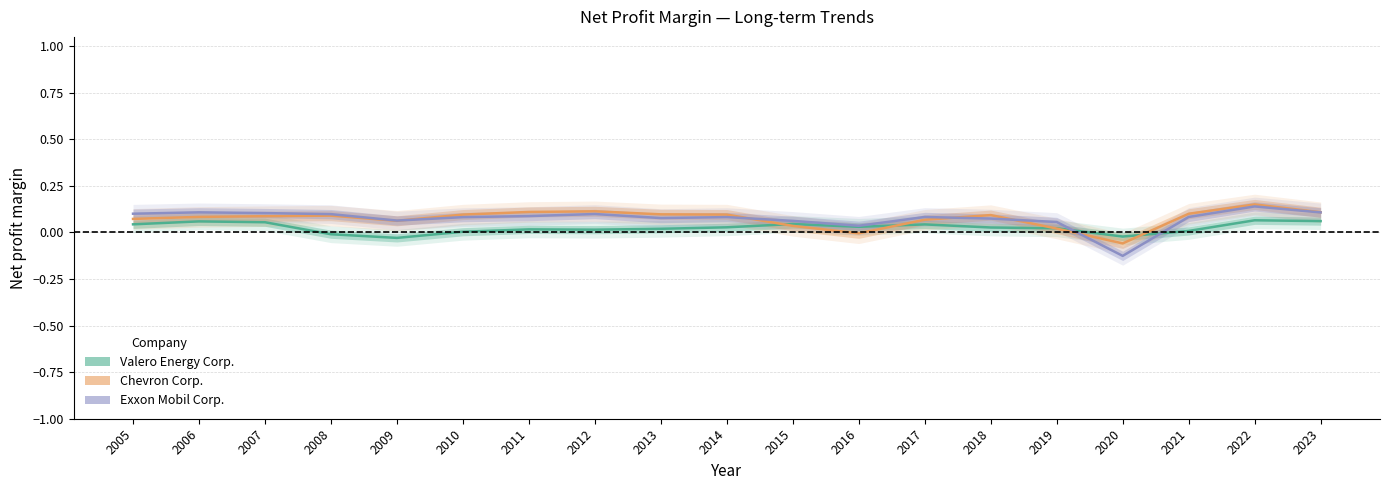

Is it true that Exxon Mobil Corp. equals 0.1 at 2011?

True